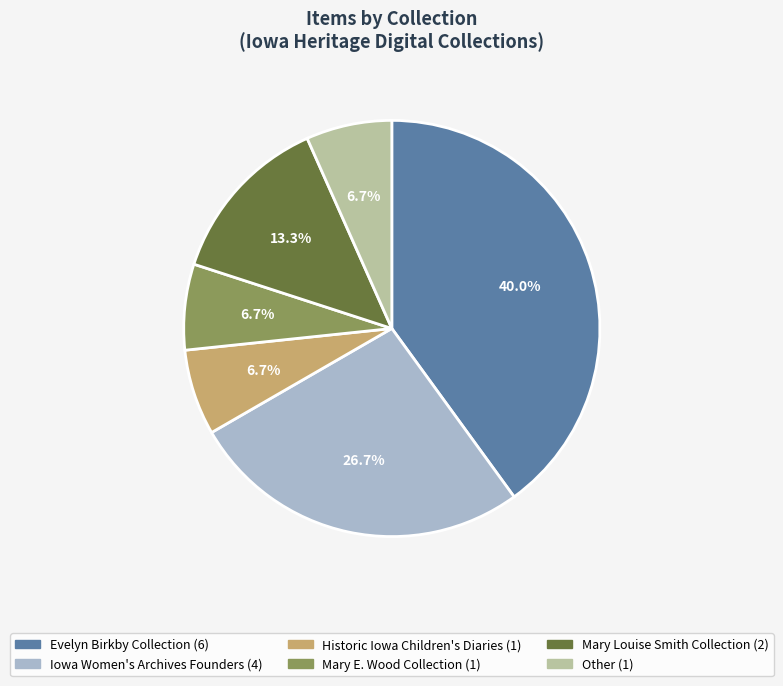

Does any single category account for the majority?

No